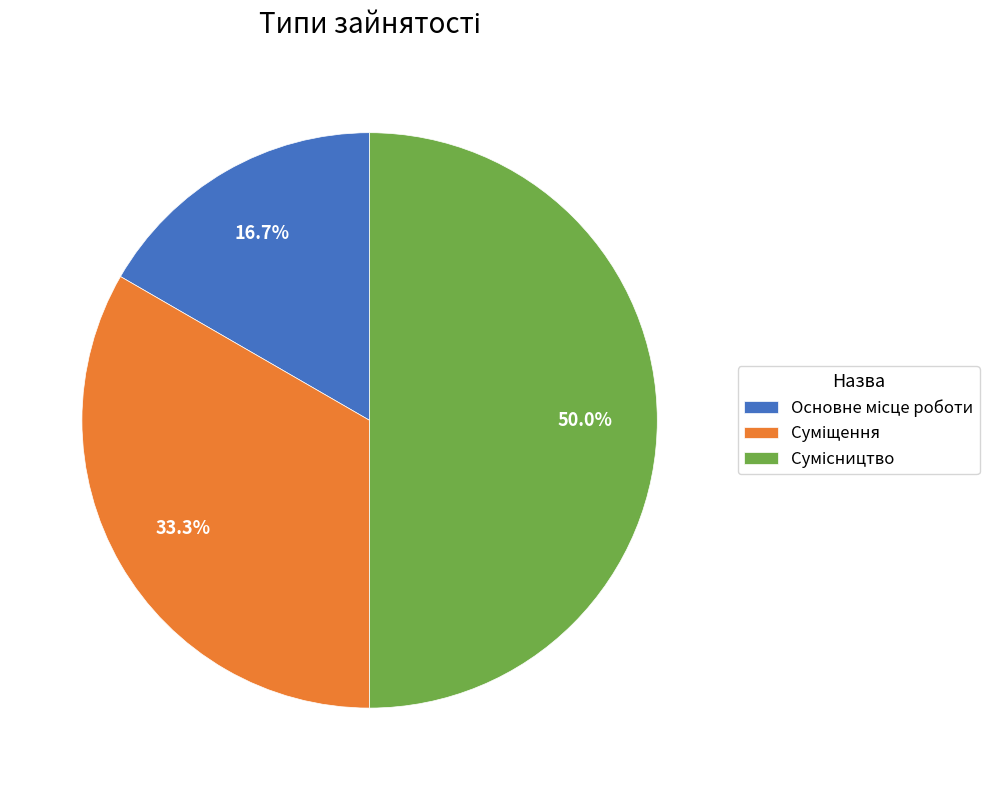

Is the sum of Суміщення and Сумісництво greater than half?

Yes